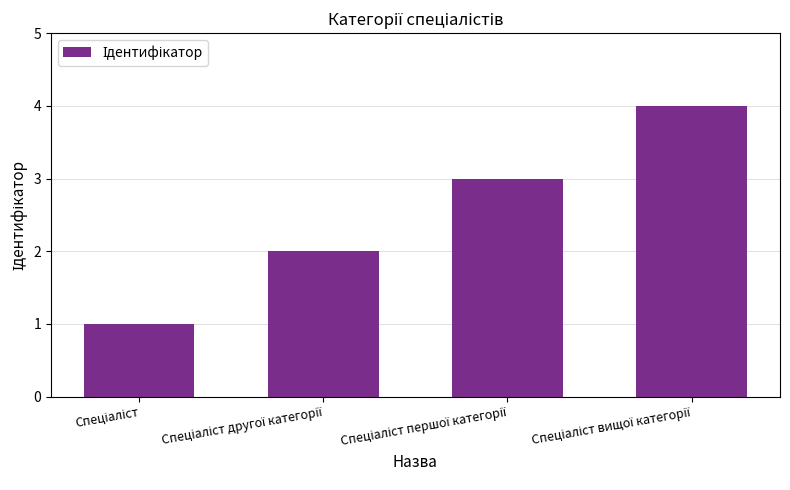

How many categories are shown in the chart?

4